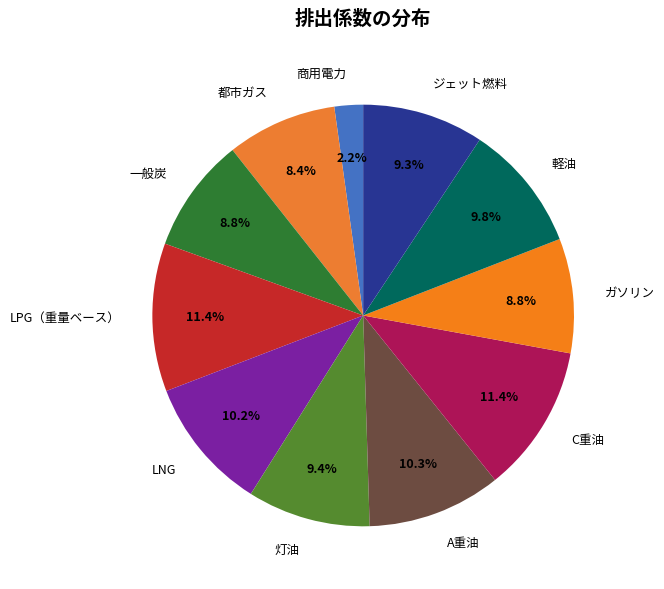

Which category has the smallest portion of the pie?

商用電力